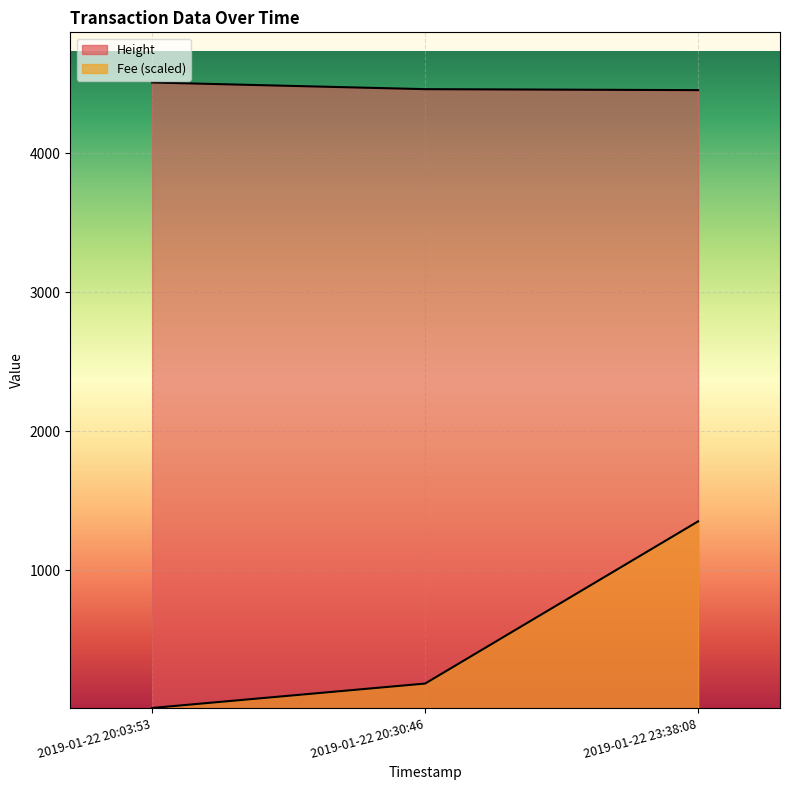

Reading left to right, transcribe all the data shown in this chart.

Height: 4507.0	4459.0	4452.0
Fee: 10.6	186.1	1352.1